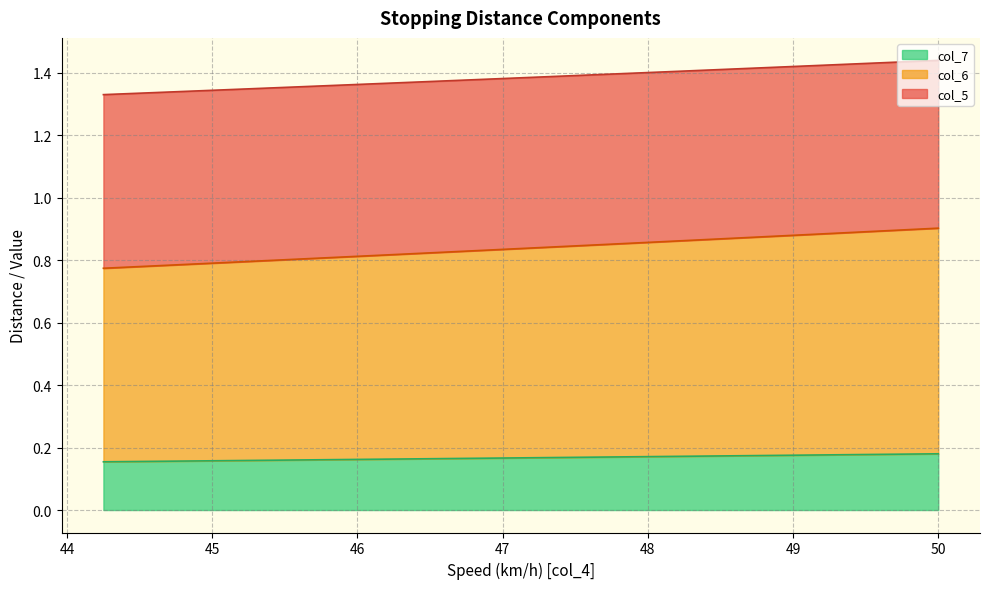

True or false: col_5 and col_6 cross at least once.

False